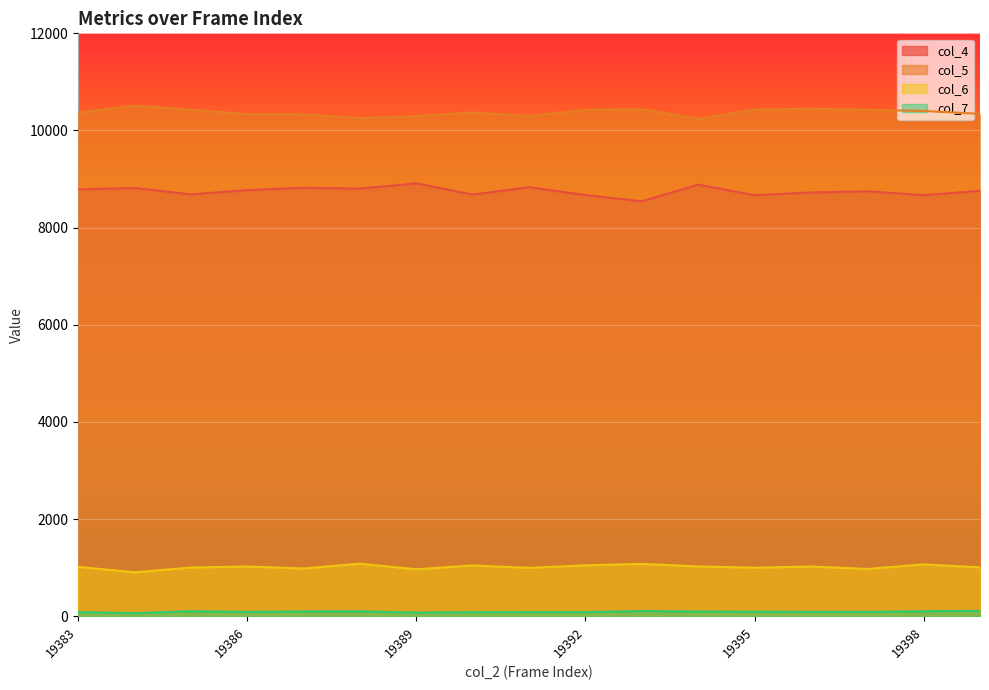

The value of col_4 at 19392 is 15154. True or false?

False